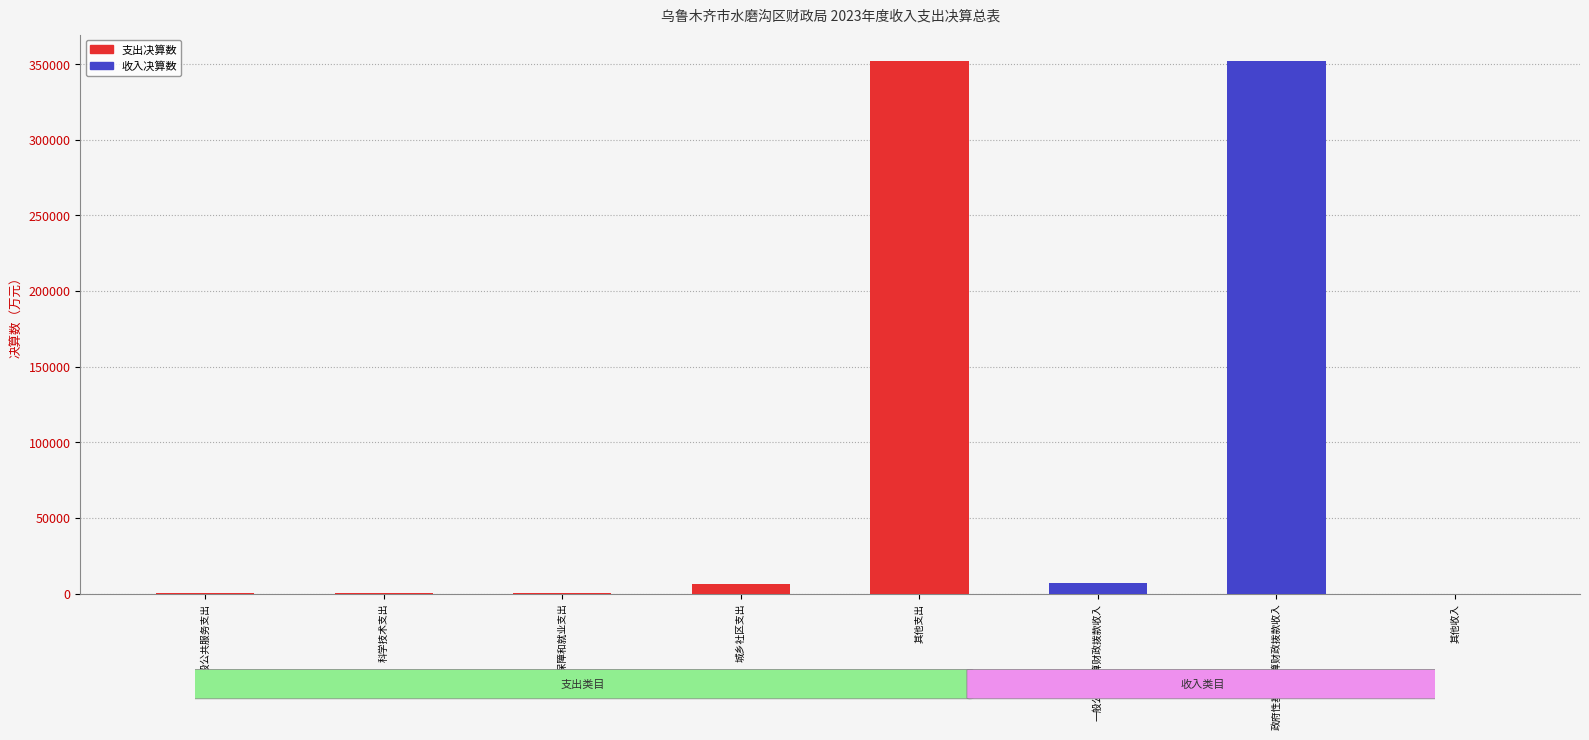

True or false: 支出决算数 has a value of 48.4 at 社会保障和就业支出.

True